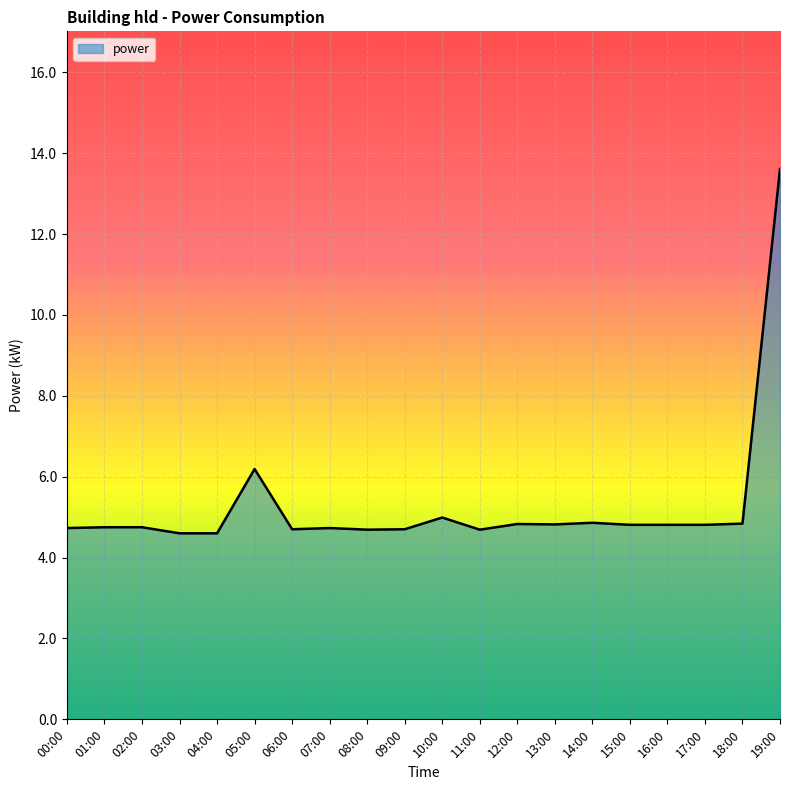

Where is the data nearest to the value 9?

05:00